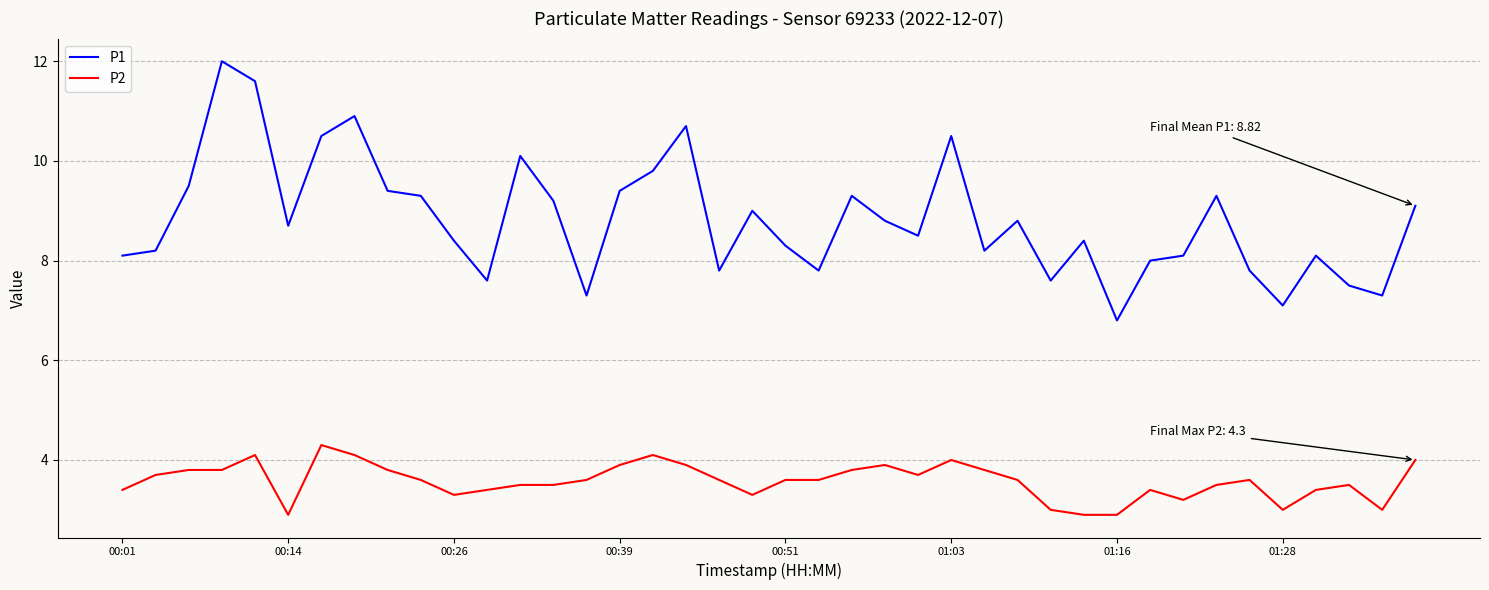

What is the smallest value displayed?

2.9